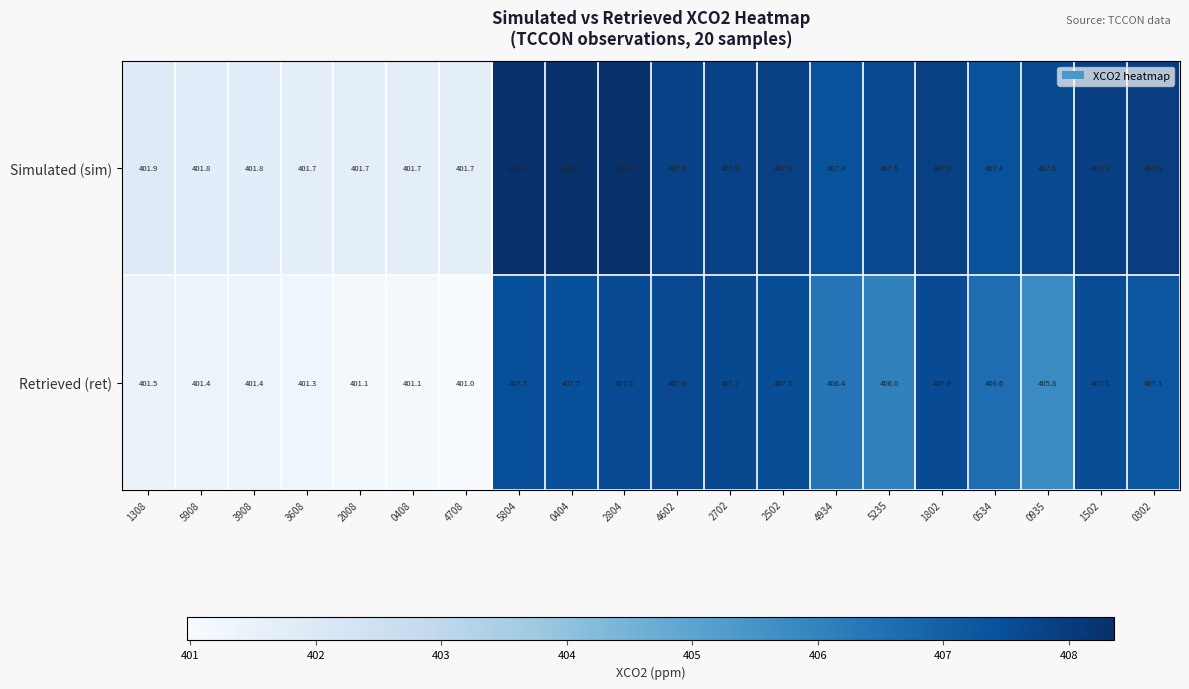

What is the sum of all Retrieved (ret) values?

8101.4